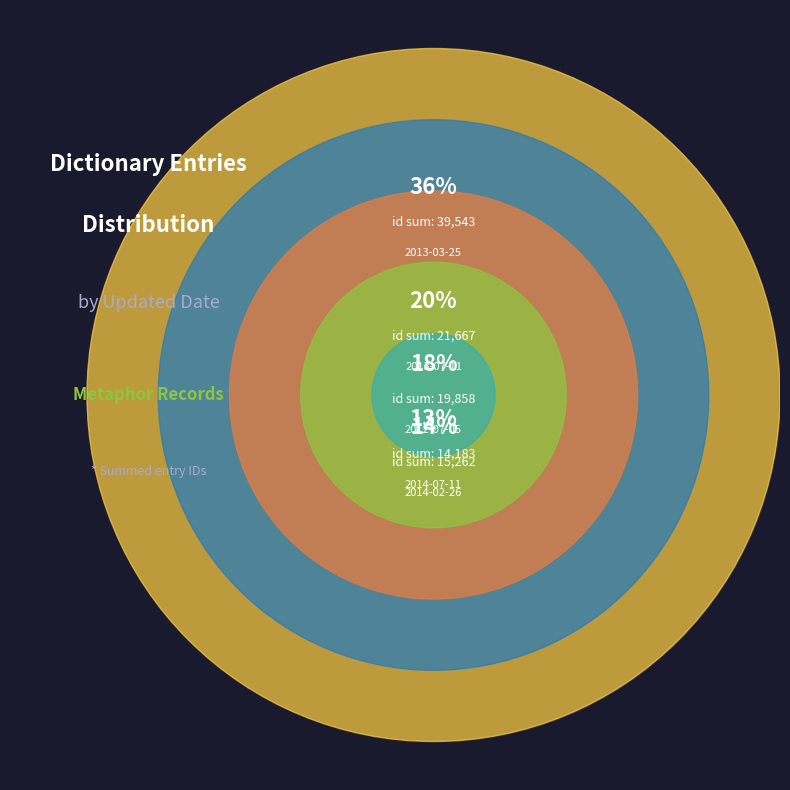

To the nearest percent, what is the difference between the 2014-07-11 and 2012-07-05 slice percentages?

5%